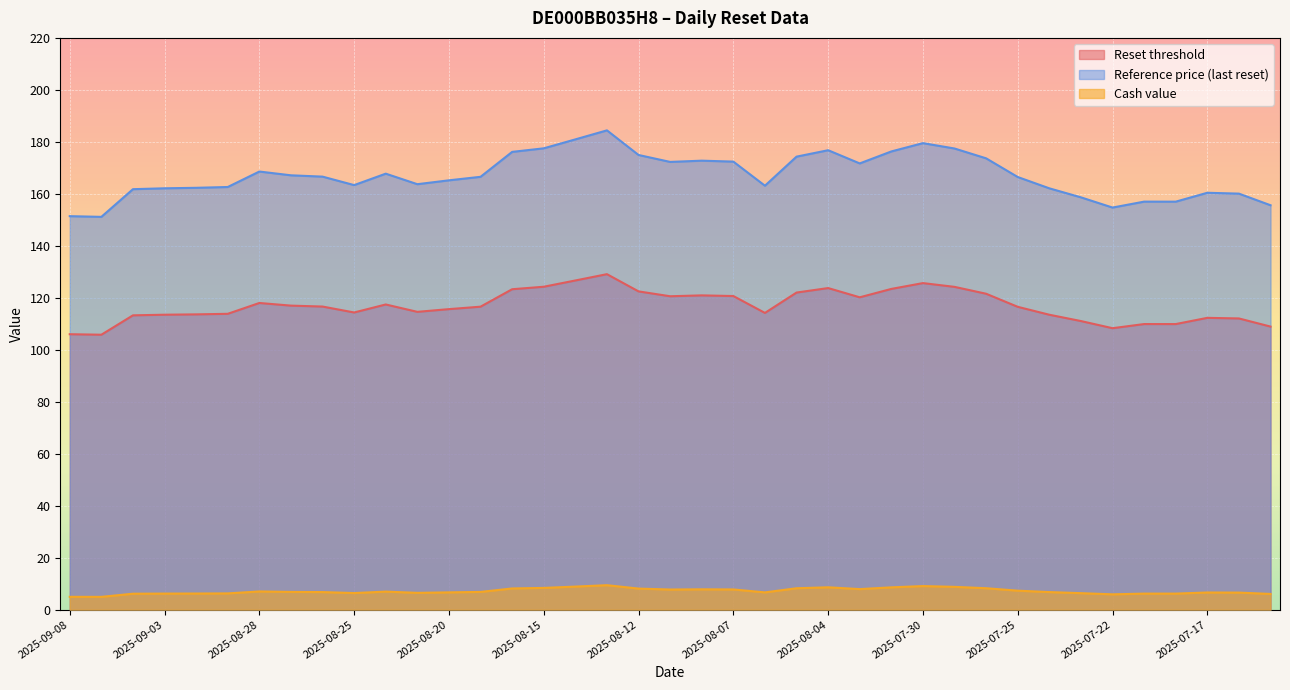

True or false: Reference price (last reset) and Cash value intersect in this chart.

False